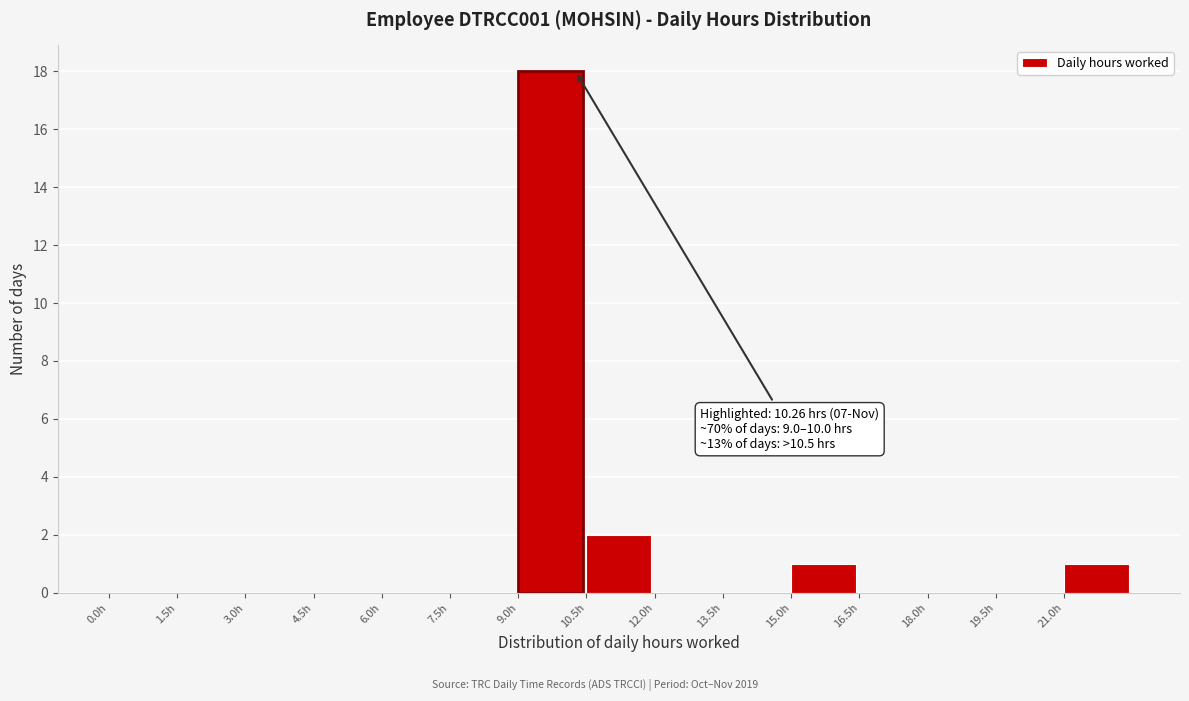

Over which range of the x-axis is the bar tallest?

9.0 to 10.5